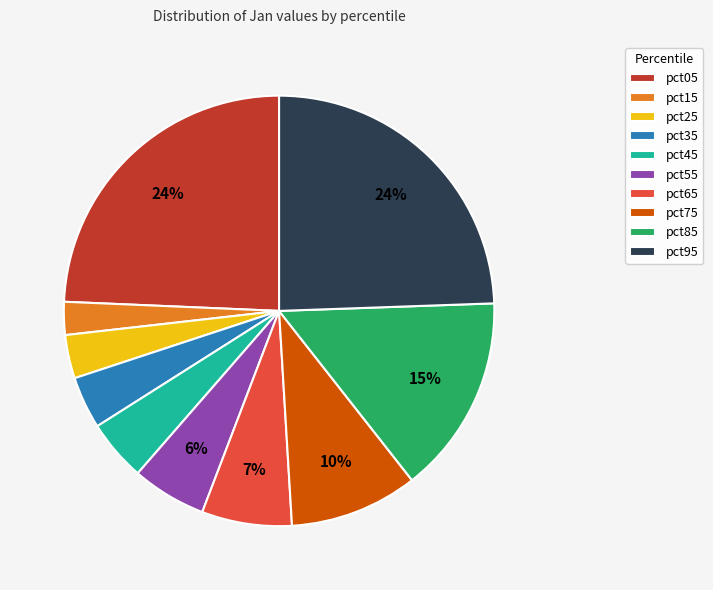

Does any single category account for the majority?

No